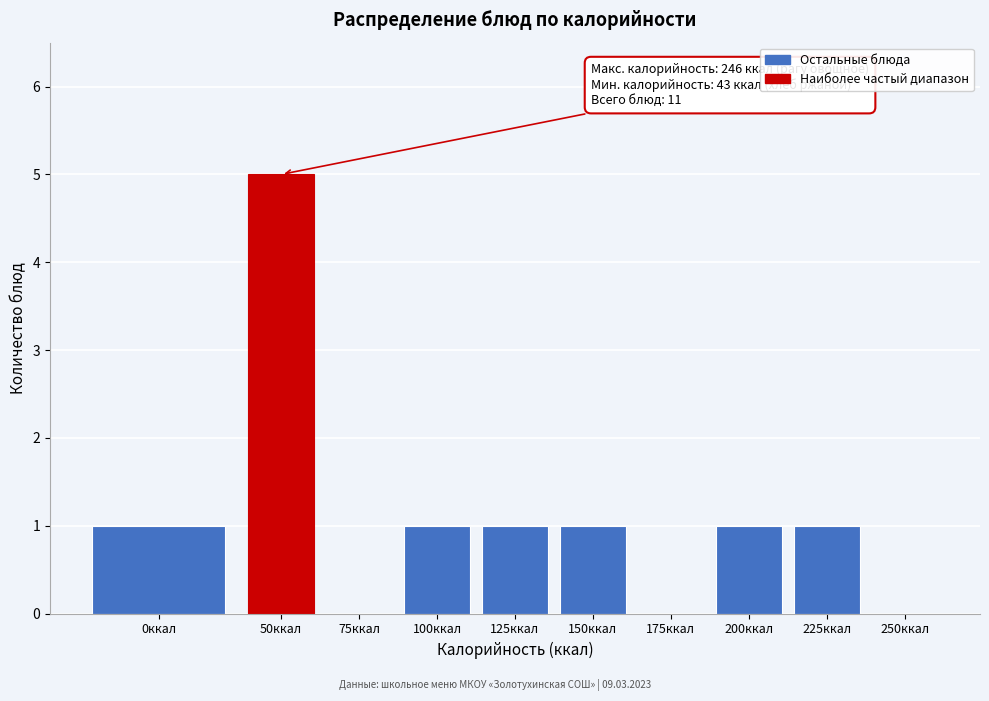

Reading left to right, list all the values displayed in this chart.

0ккал=1	50ккал=5	75ккал=0	100ккал=1	125ккал=1	150ккал=1	175ккал=0	200ккал=1	225ккал=1	250ккал=0